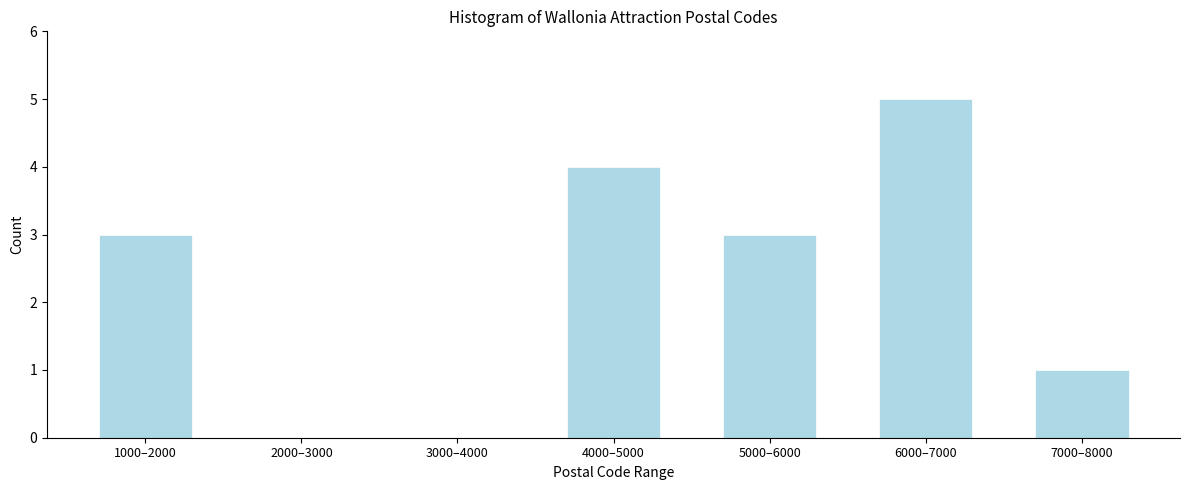

Reading right to left, transcribe all the data shown in this chart.

7000–8000=1	6000–7000=5	5000–6000=3	4000–5000=4	3000–4000=0	2000–3000=0	1000–2000=3